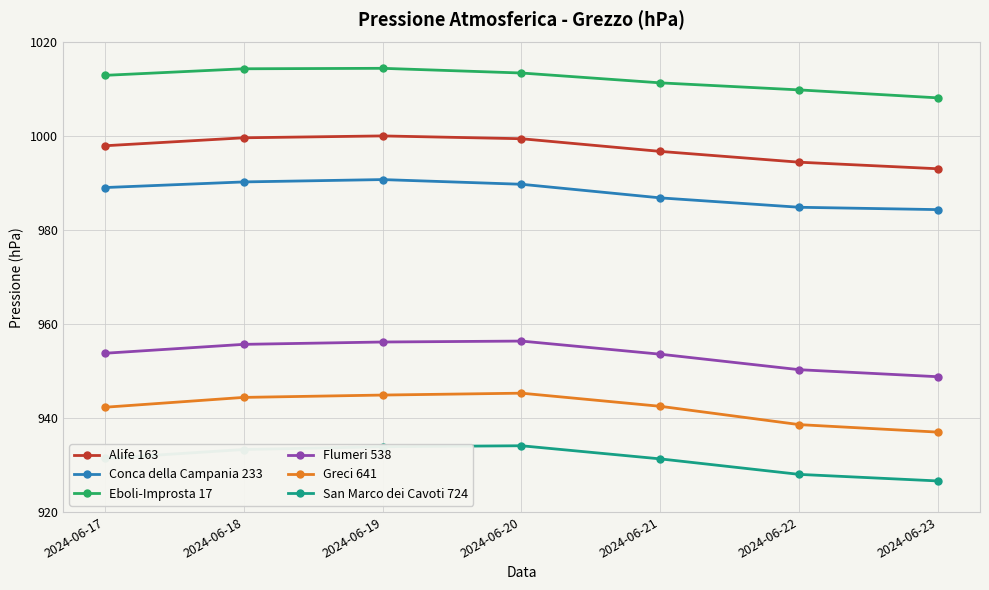

What is the difference between the maximum and minimum values in the Flumeri 538 series?

7.6